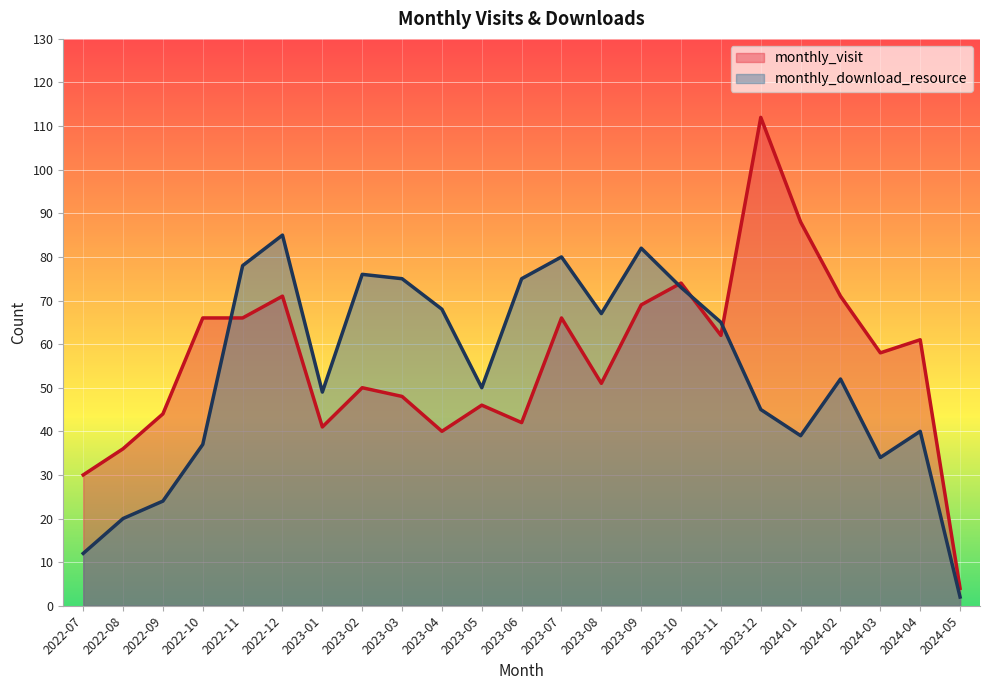

True or false: monthly_download_resource has more than 0 points higher than both neighbors.

True